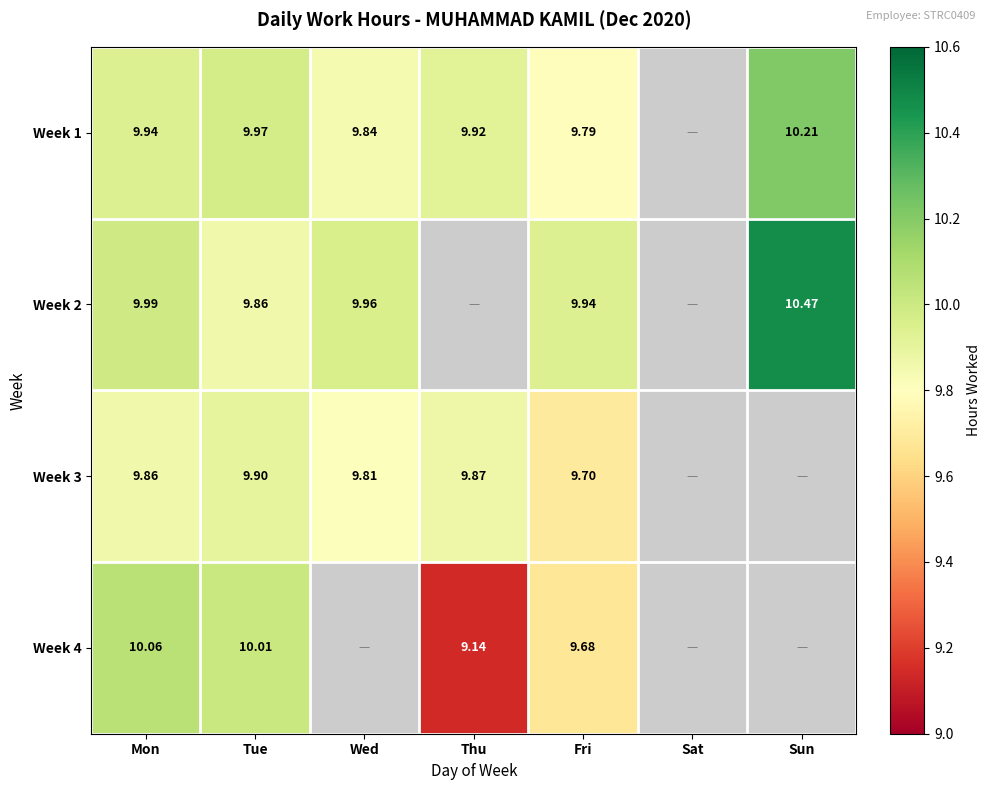

Which category has the lowest value across all series?

Thu